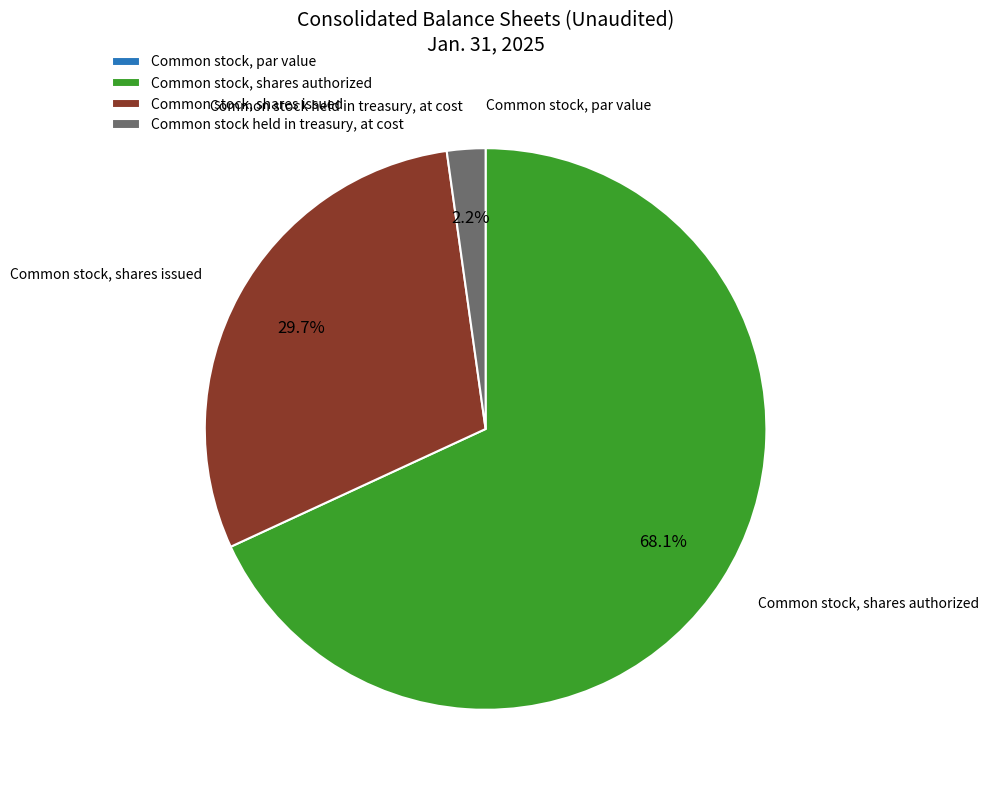

Do Common stock, shares issued and Common stock, shares authorized together represent more than half of the pie?

Yes